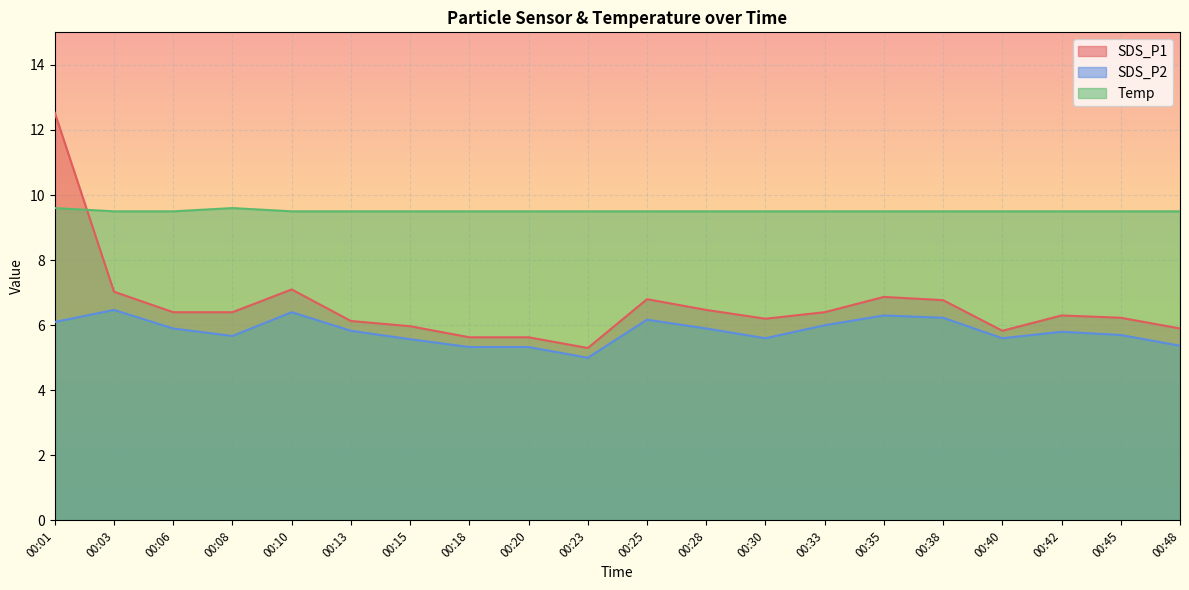

At which category is the sum across all series the highest?

00:01